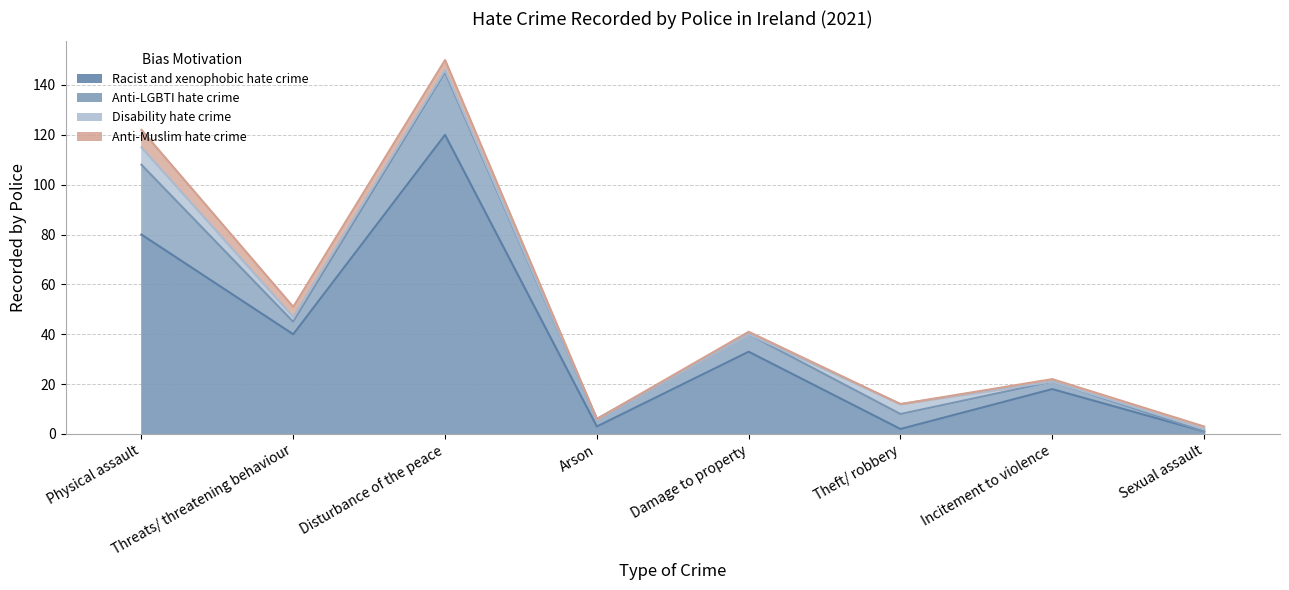

What is the sum of all Racist and xenophobic hate crime values?

297